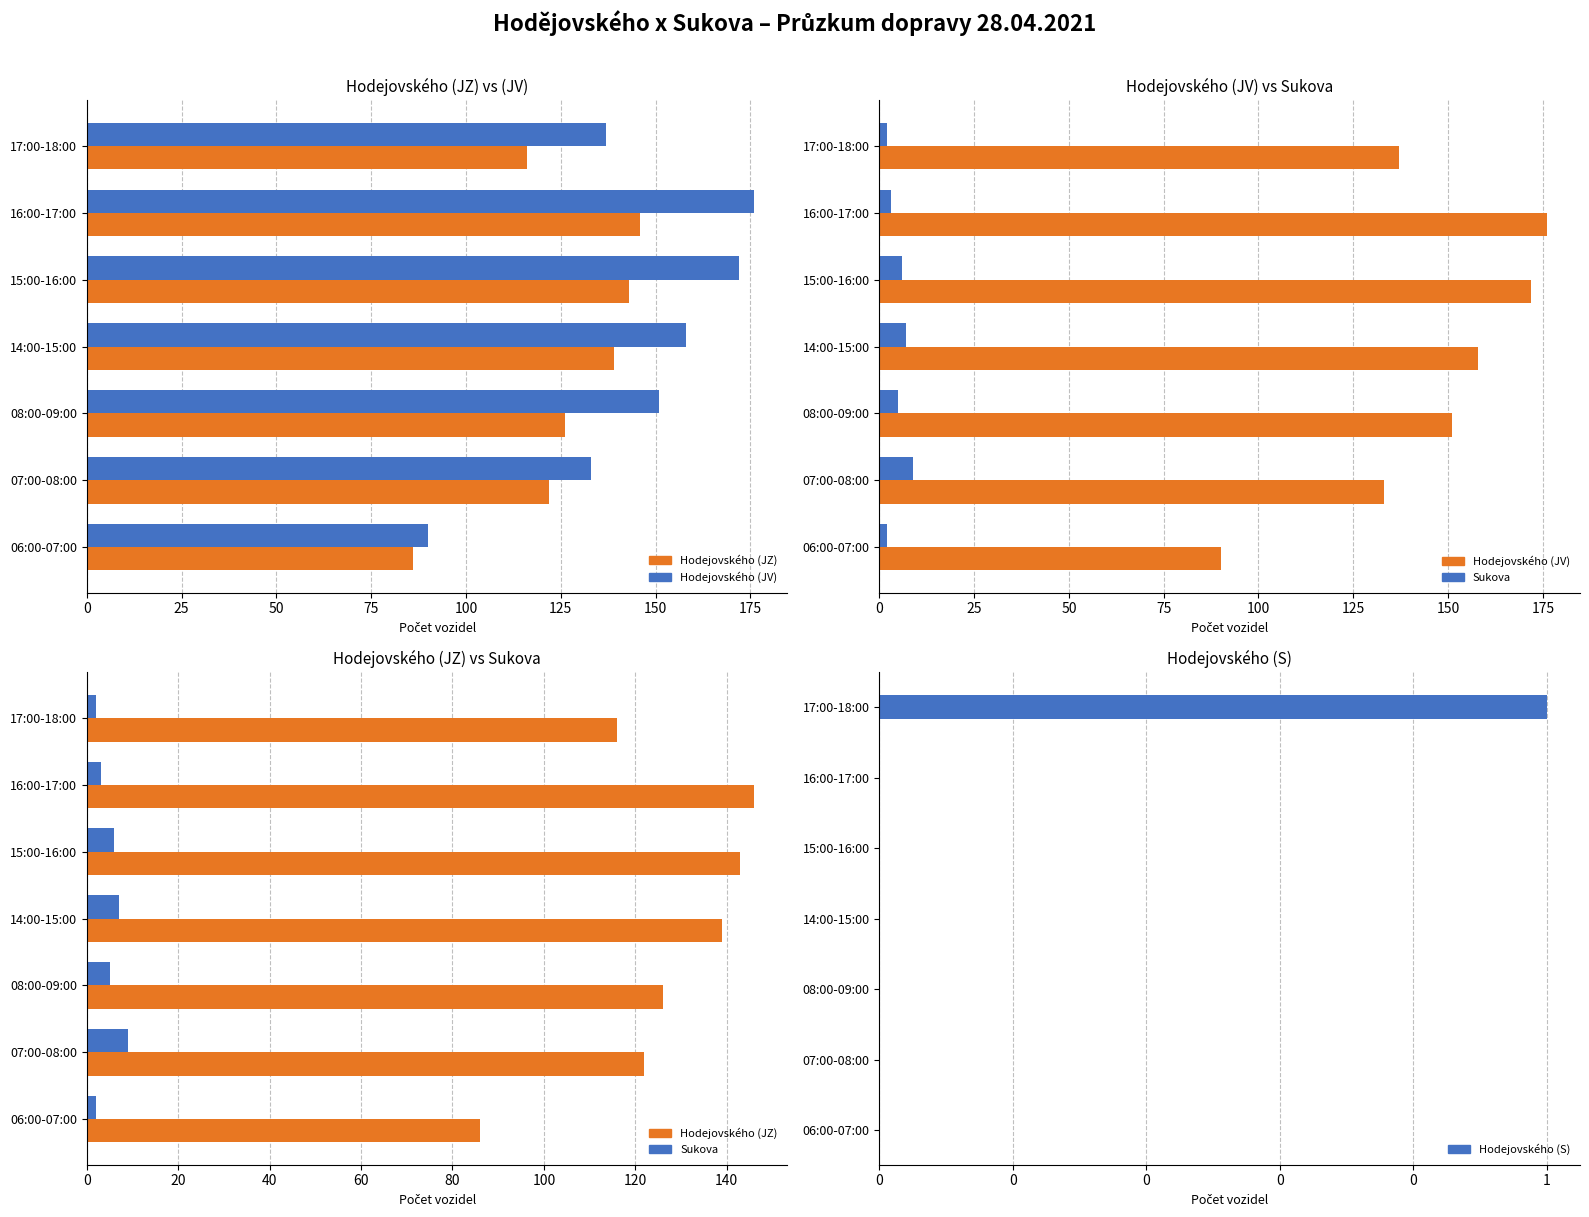

What is the sum of all Hodejovského (S) values?

1